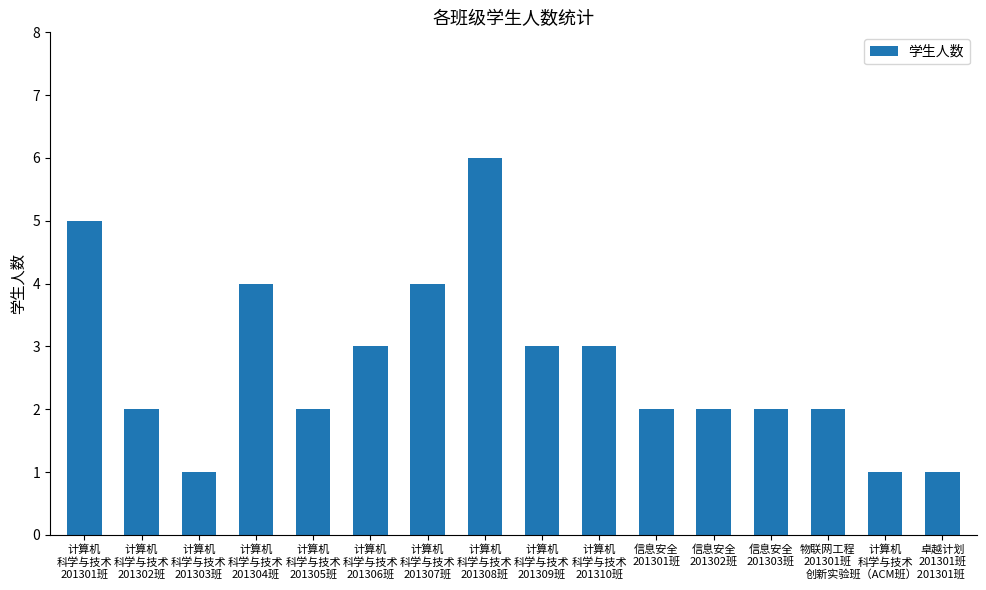

What position from the left is 计算机
科学与技术
创新实验班（ACM班）201301班?

15